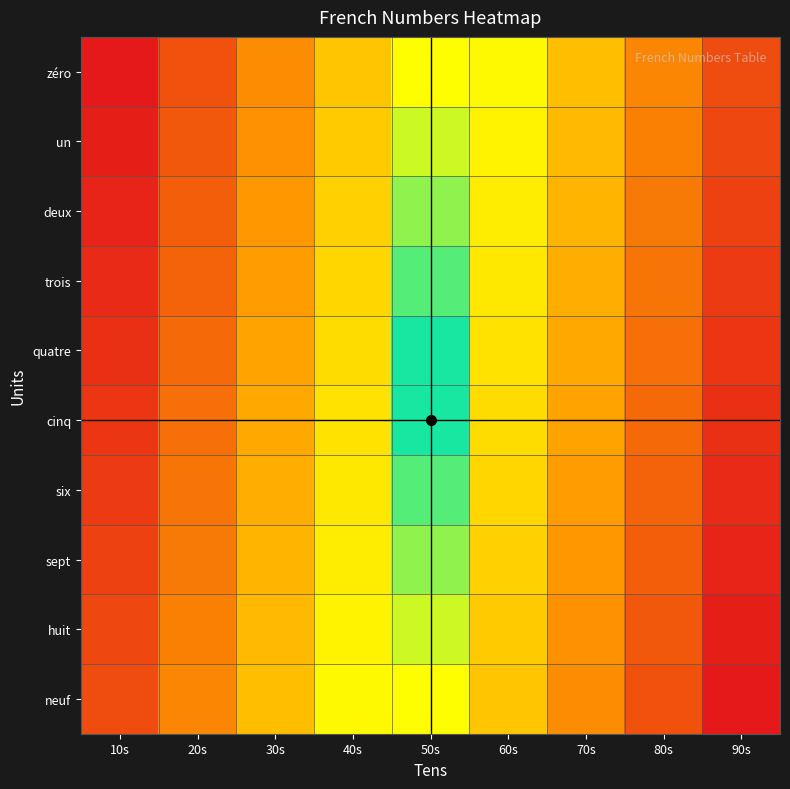

Which series has the largest total across all categories?

neuf